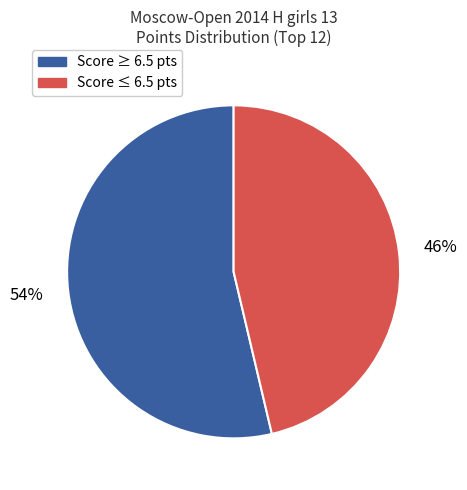

Count the number of slices in the pie.

2